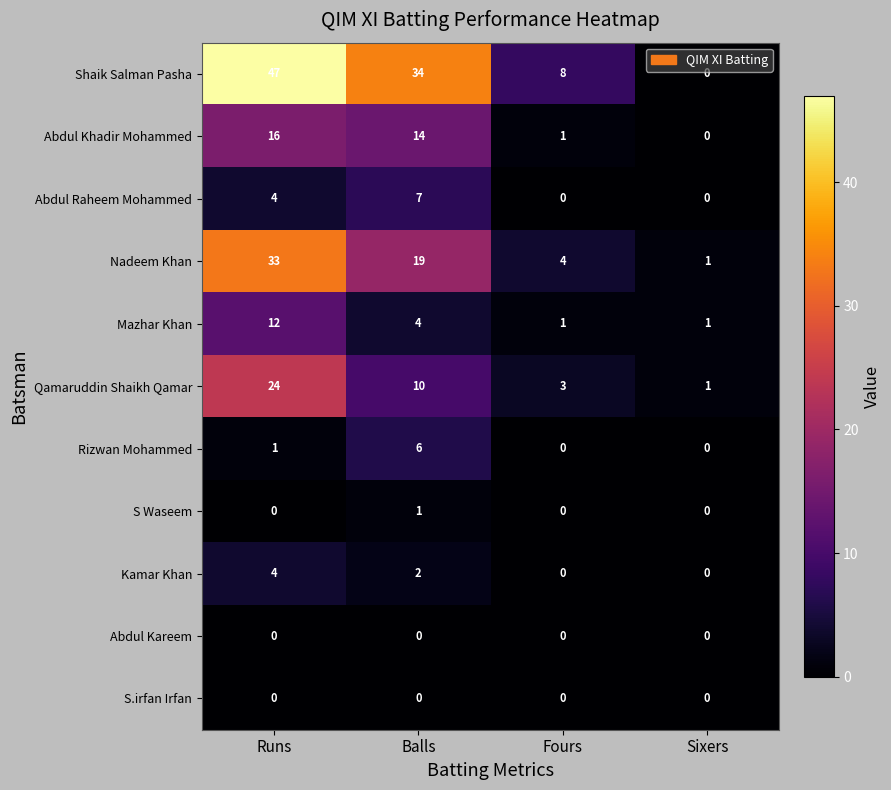

Between Fours and Sixers, which series saw the biggest shift?

Shaik Salman Pasha